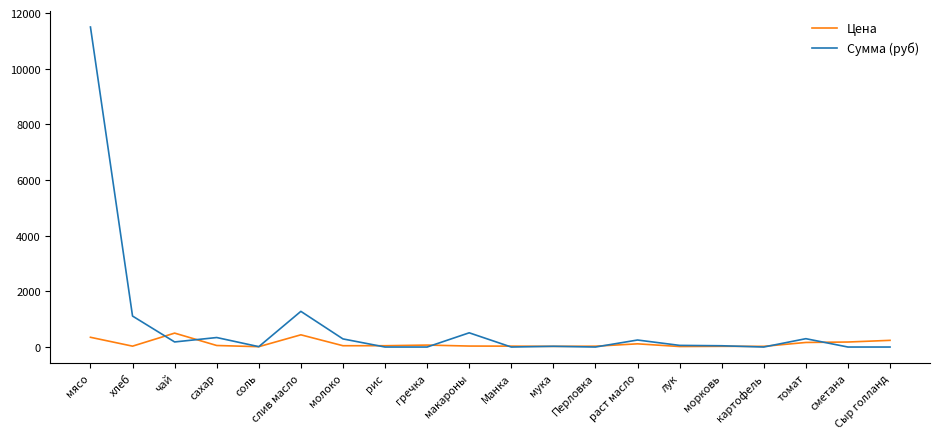

What is the difference between the maximum and second lowest values in the Сумма (руб) series?

11497.5